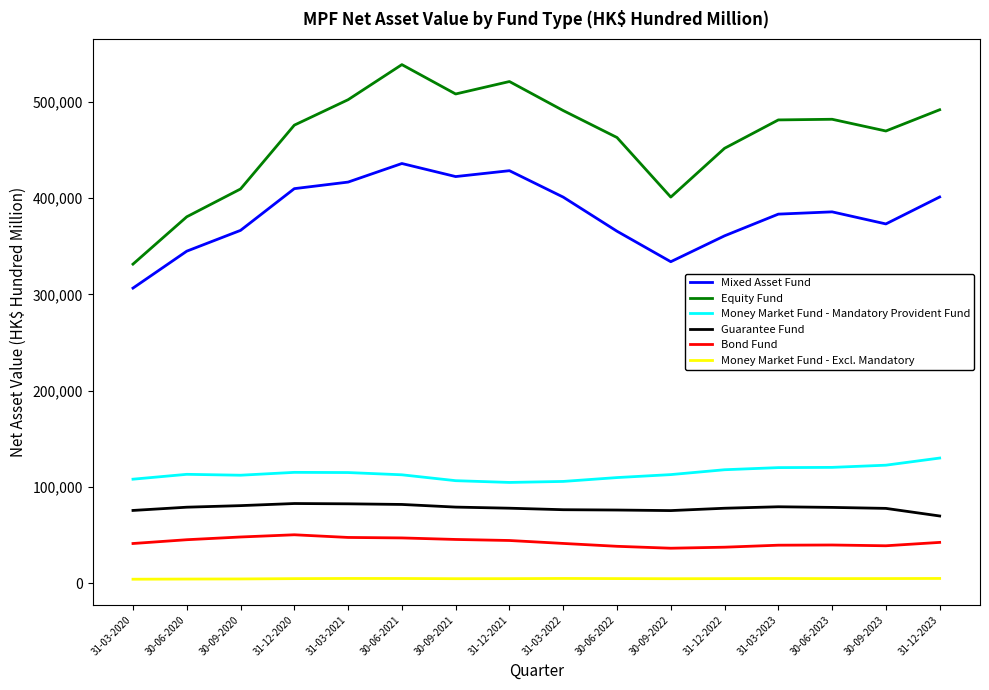

Between 31-03-2020 and 30-09-2020, which series saw the biggest shift?

Equity Fund